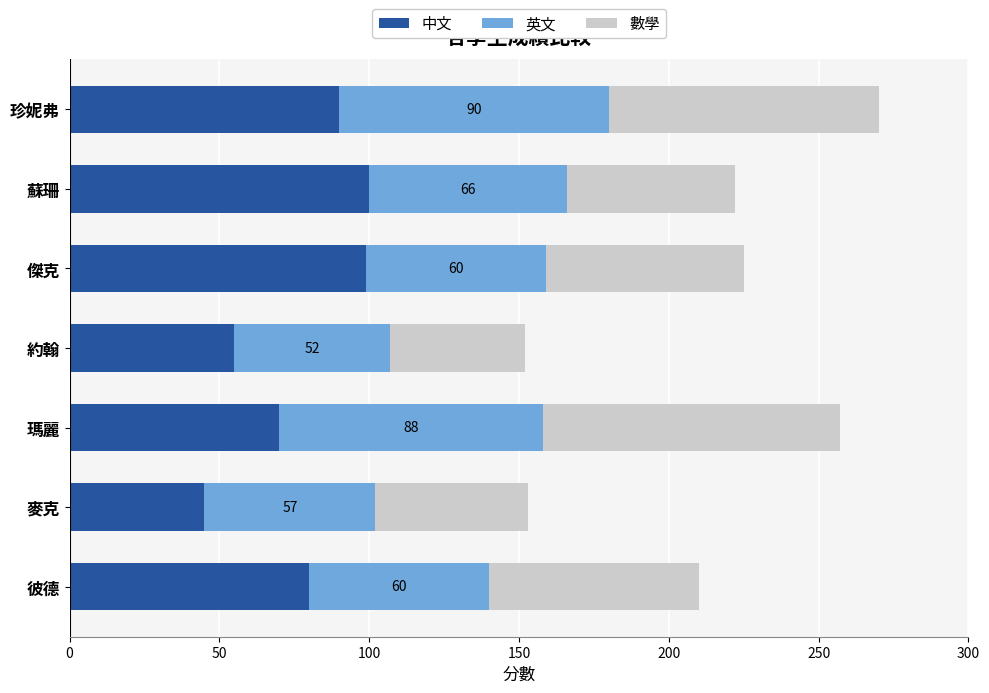

True or false: 中文 has a value of 55 at 約翰.

True